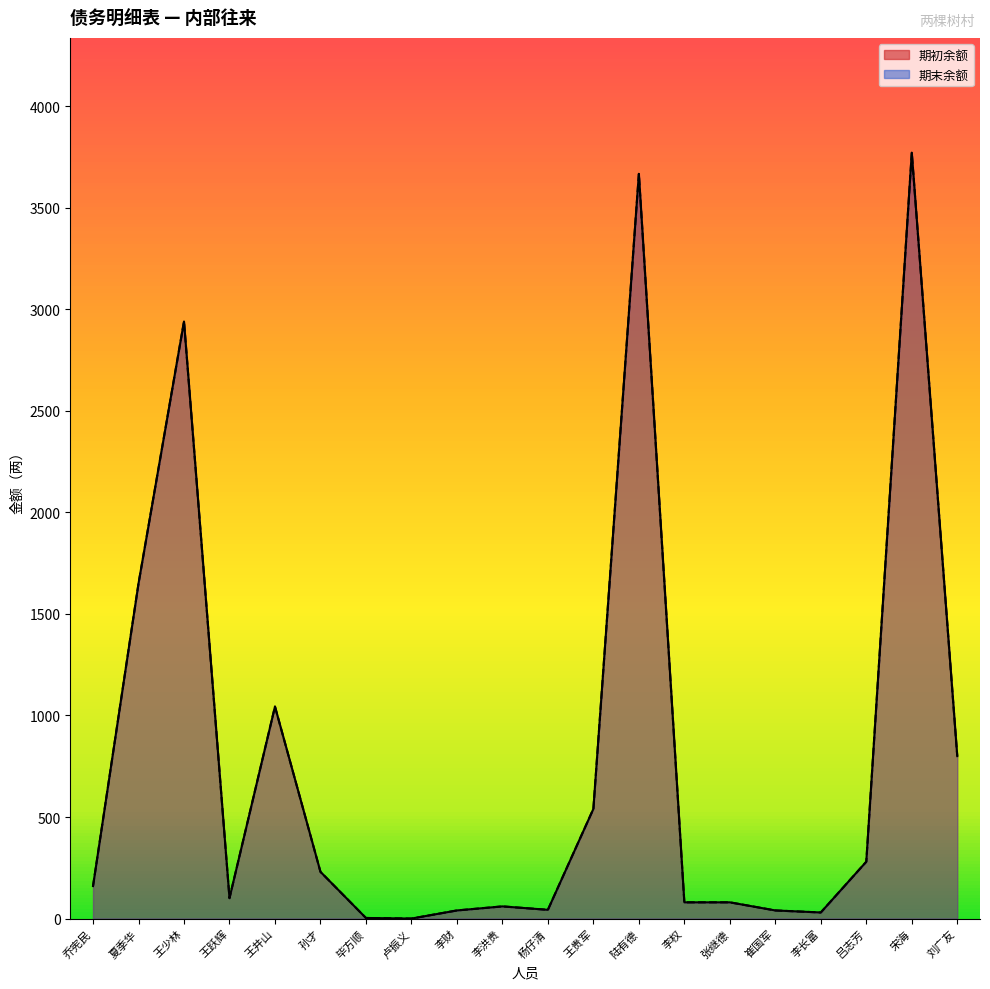

Reading left to right, what are all the values shown in this chart?

期初余额: 160.0	1650.0	2940.0	100.6	1044.0	230.2	3.0	0.1	40.0	60.0	43.1	540.0	3667.0	80.0	80.0	40.0	30.0	280.0	3771.0	800.0
期末余额: 160.0	1650.0	2940.0	100.6	1044.0	230.2	3.0	0.1	40.0	60.0	43.1	540.0	3667.0	80.0	80.0	40.0	30.0	280.0	3771.0	800.0